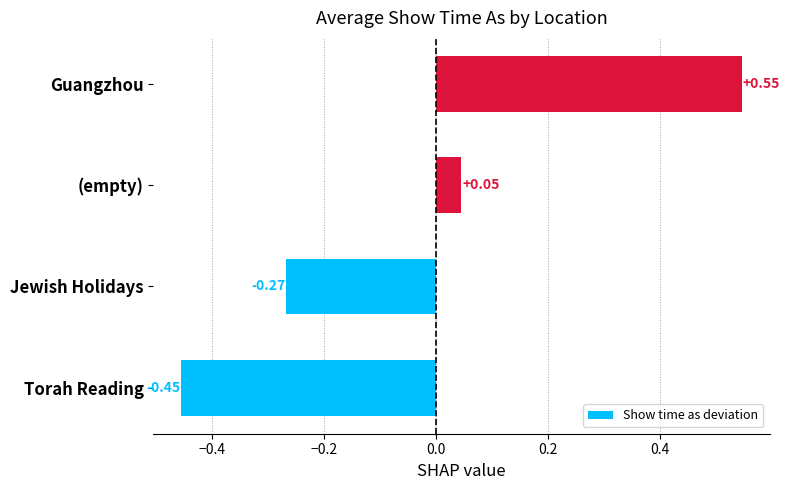

How many bars are there in total?

4